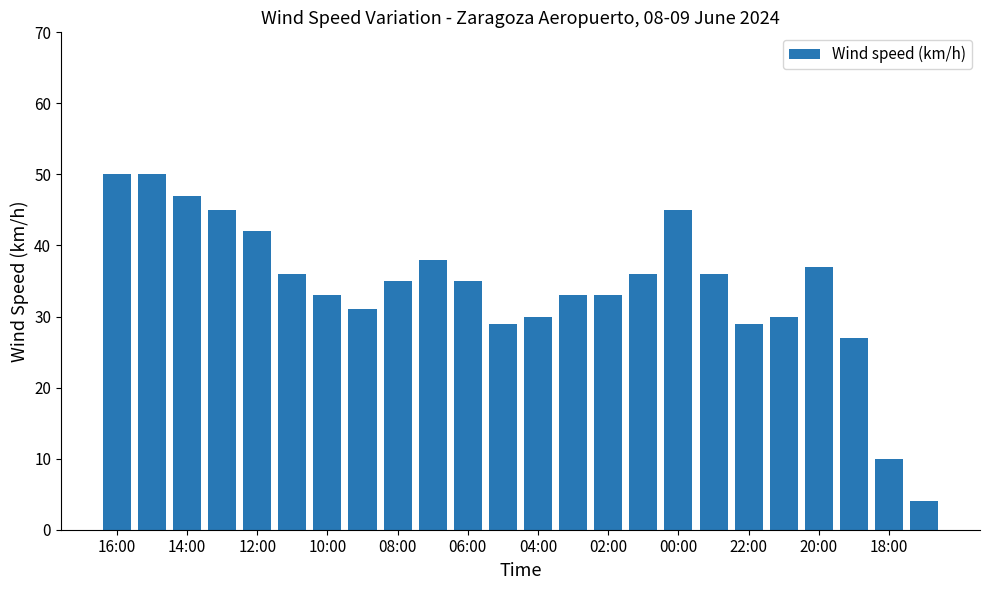

What is the average value?

34